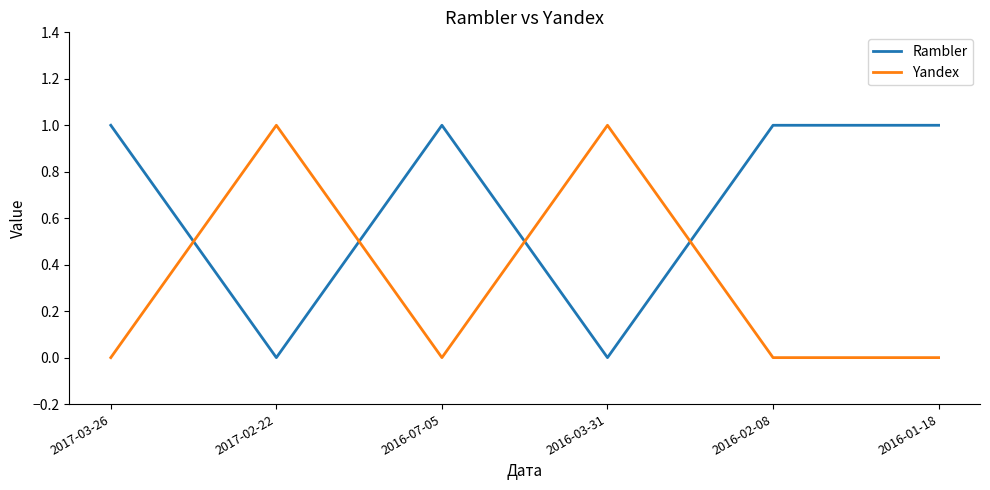

Which series has the largest total across all categories?

Rambler